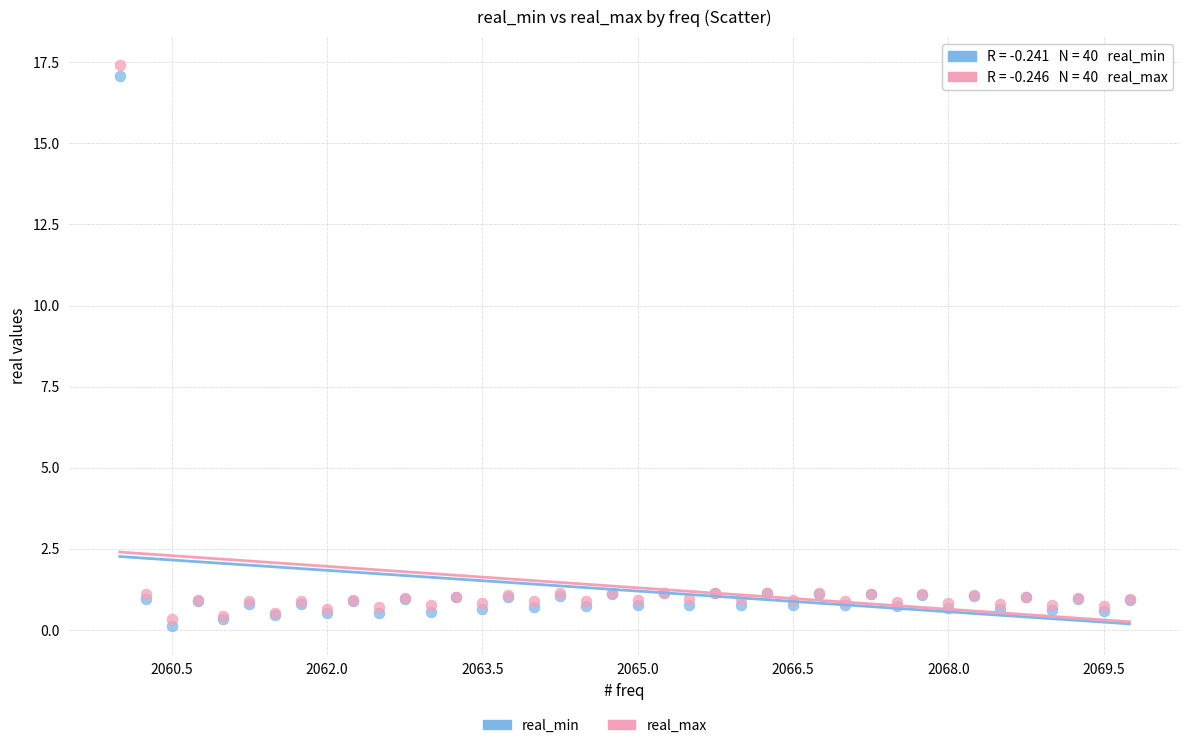

Which series has the largest Y range (max minus min)?

real_max